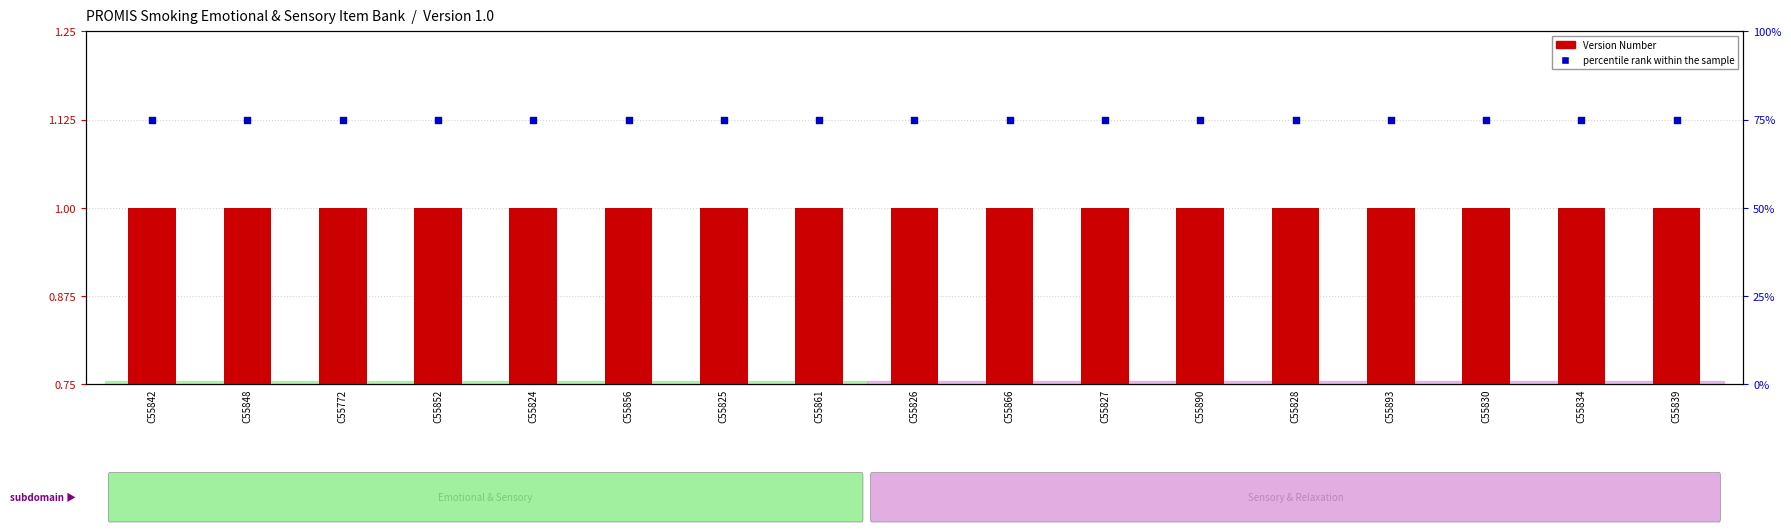

At how many categories does at least one series exceed 59?

17